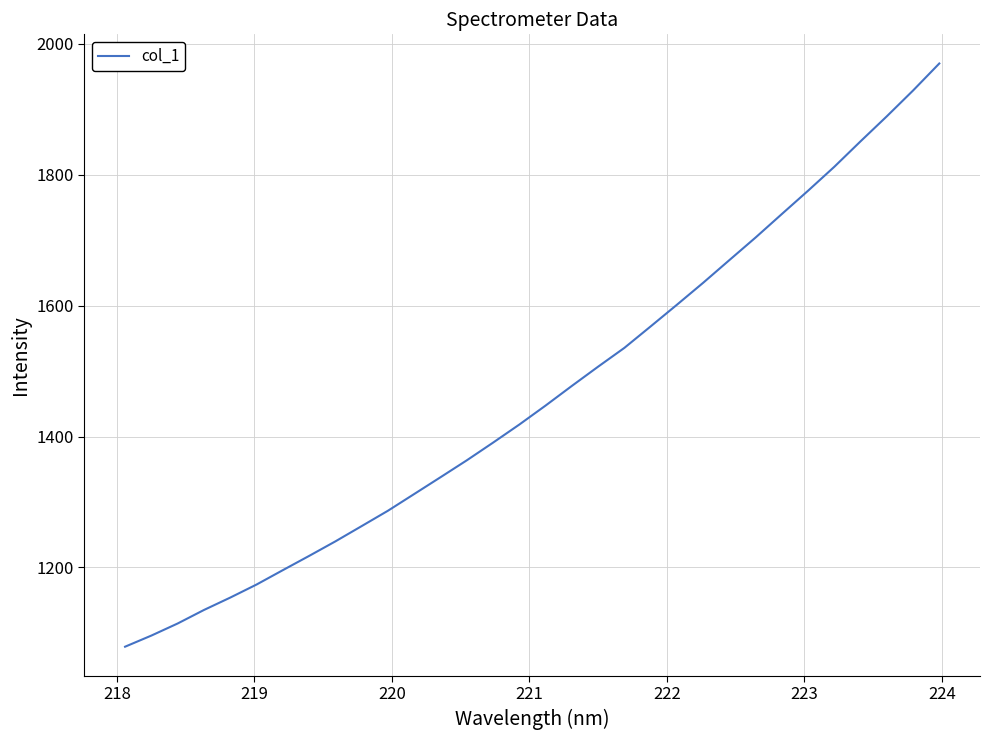

What is the smallest value displayed?

1079.0